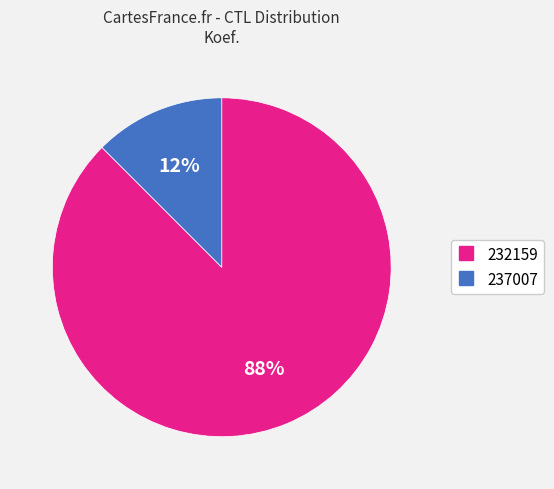

What is the ratio of the value at 237007 to the value at 232159?

0.1